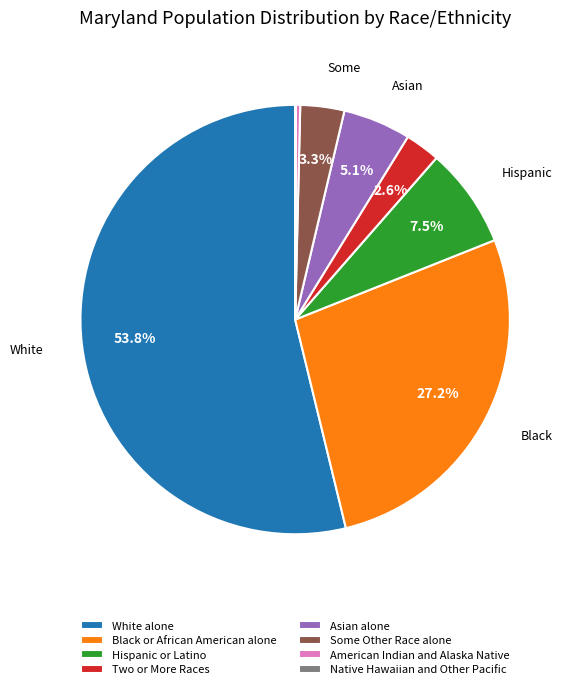

Does White alone represent more than half of the total?

Yes